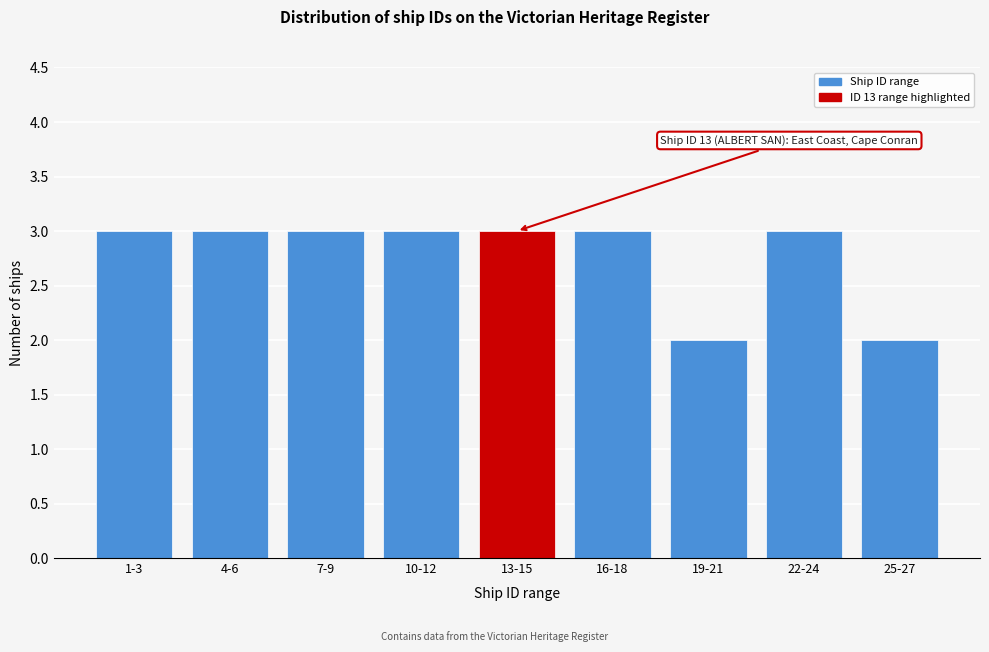

Reading left to right, transcribe all the data shown in this chart.

1-3=3	4-6=3	7-9=3	10-12=3	13-15=3	16-18=3	19-21=2	22-24=3	25-27=2